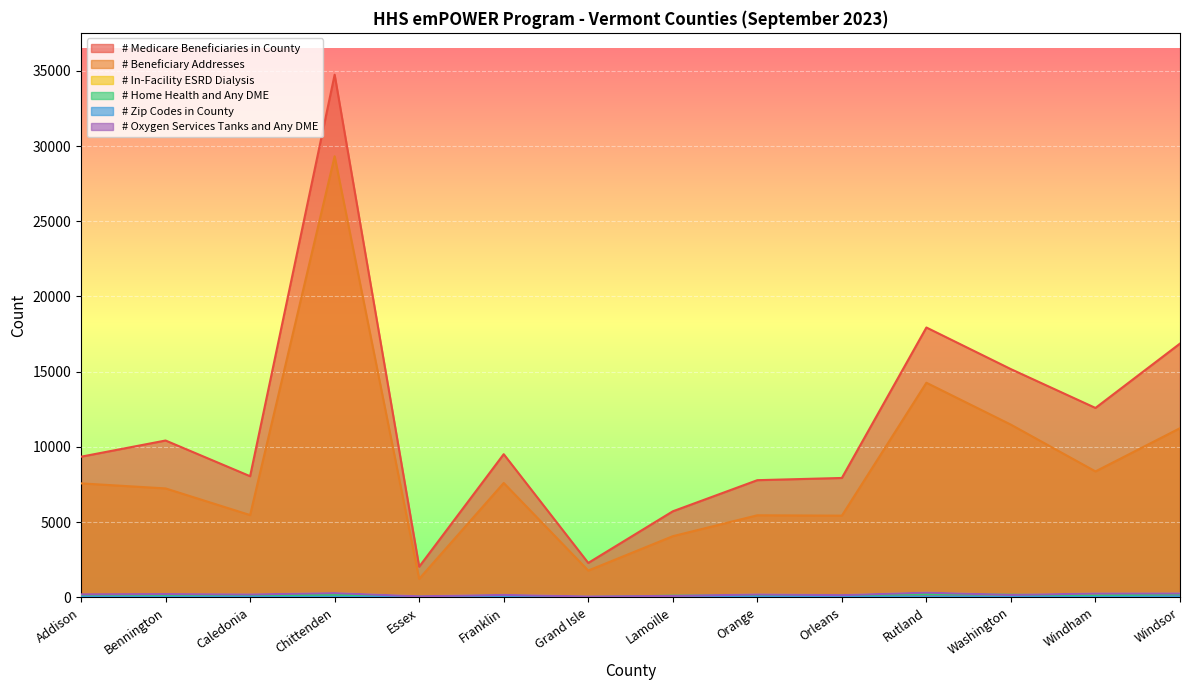

What position from the left is Windham?

13